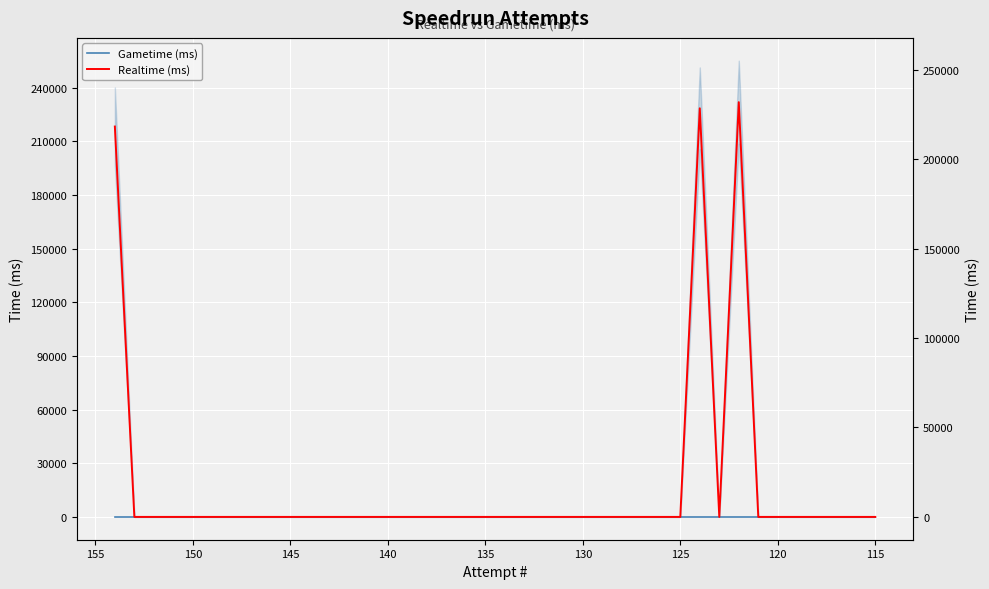

True or false: Gametime (ms) and Realtime (ms) cross at least once.

False